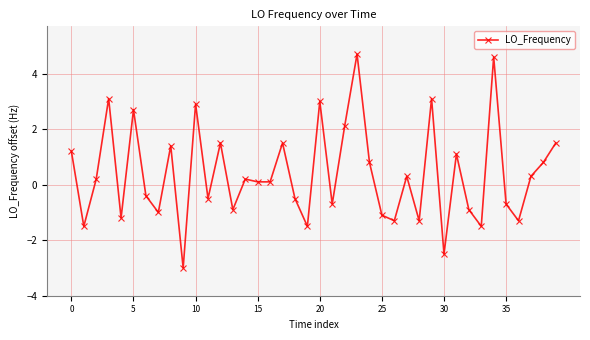

True or false: there are more than 0 points higher than both neighbors.

True